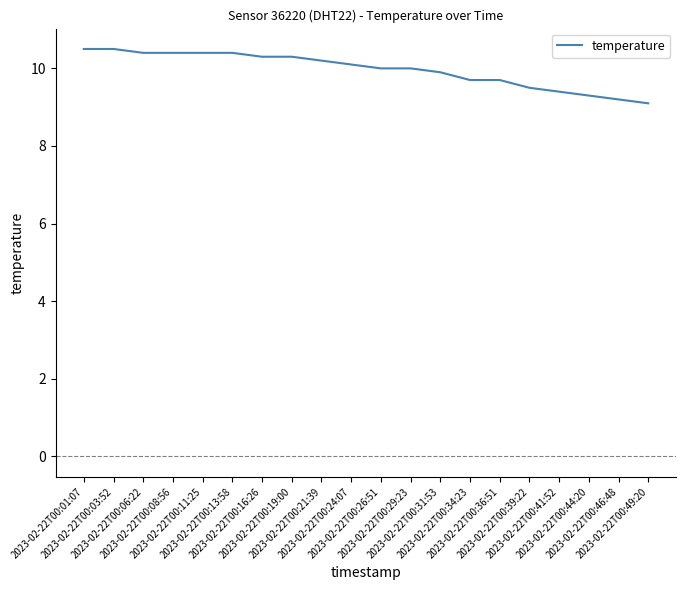

What is the sum of the values at 2023-02-22T00:36:51 and 2023-02-22T00:39:22?

19.2